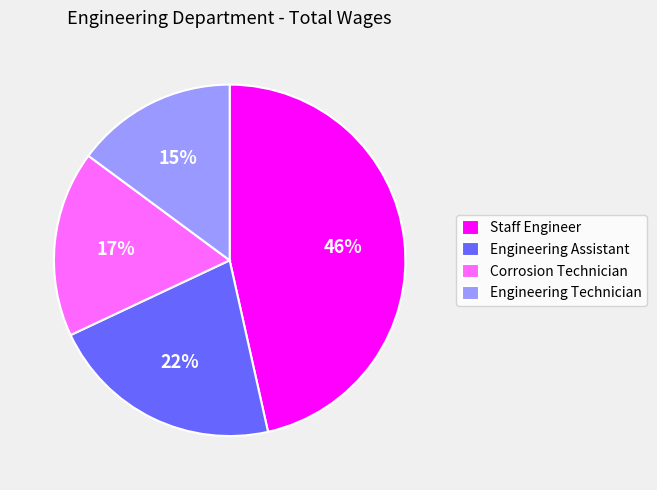

To the nearest percent, what is the average slice percentage?

25%